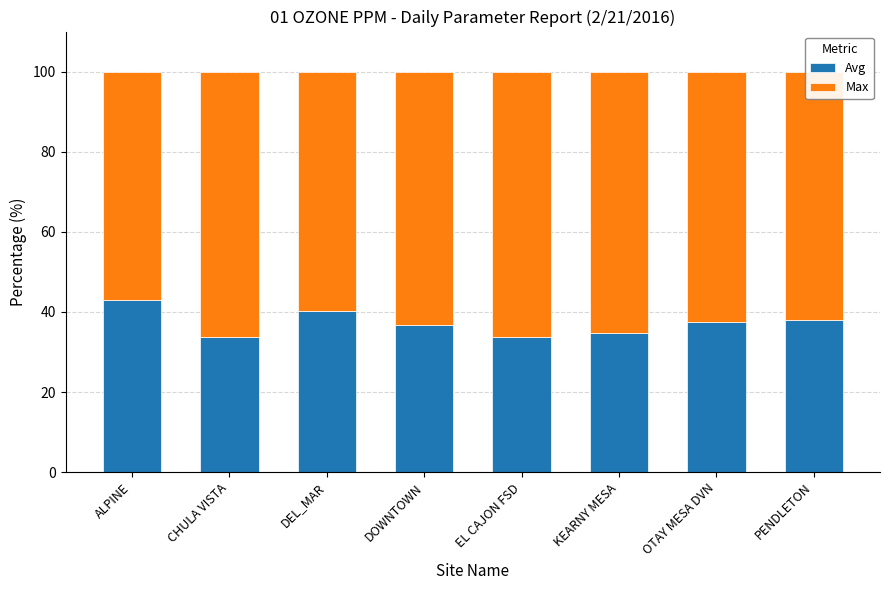

How many distinct data groups are displayed?

2